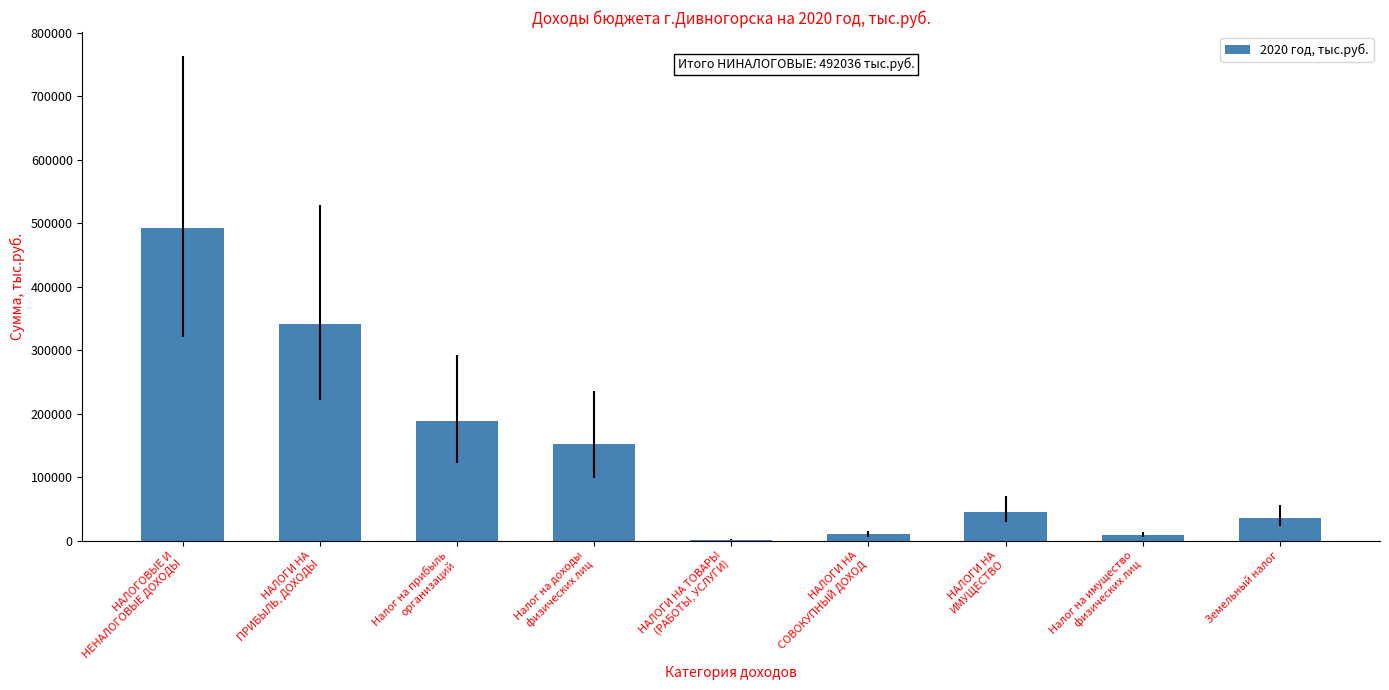

Is it true that the value at Земельный налог is 35988.0?

True